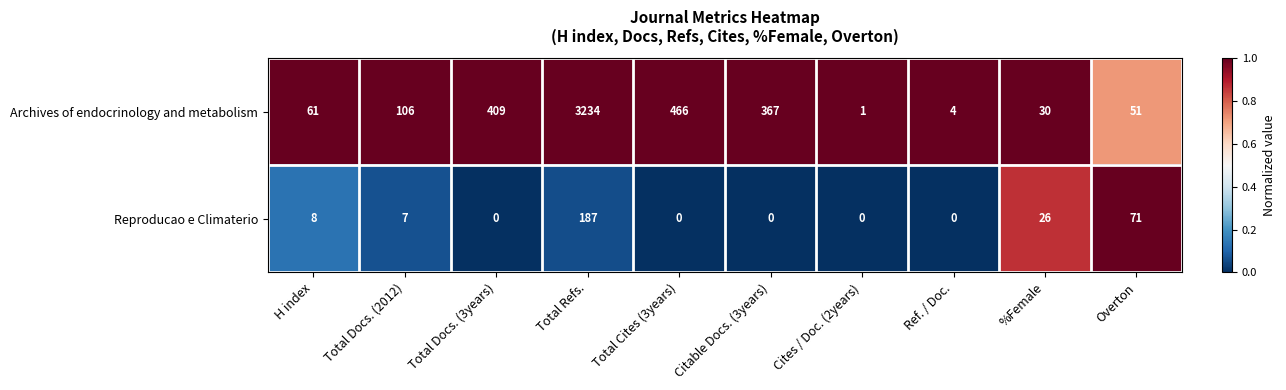

The Archives of endocrinology and metabolism series shows 367 at Citable Docs. (3years). True or false?

True